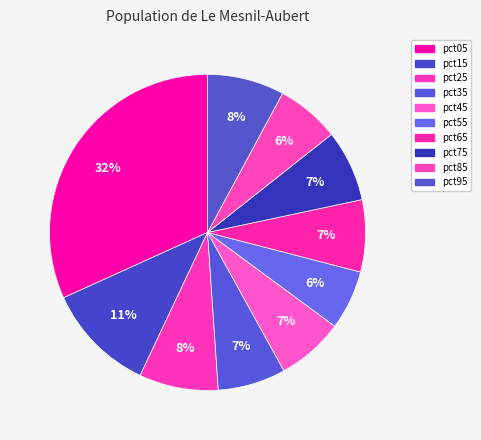

To the nearest percent, what is the difference between the pct55 and pct75 slice percentages?

1%